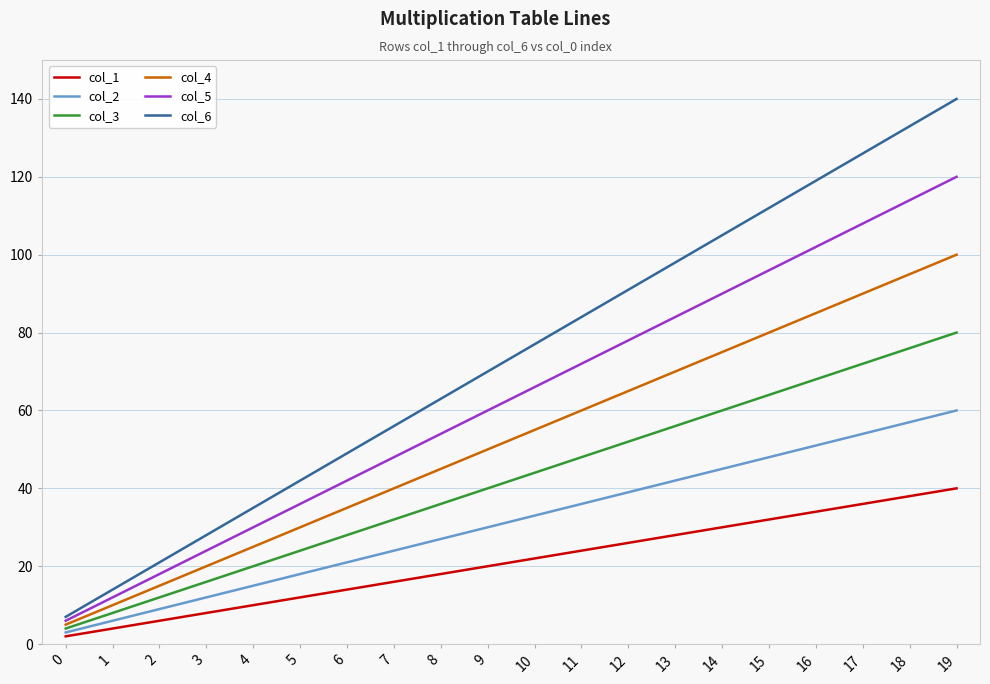

What is the maximum value for col_5?

120